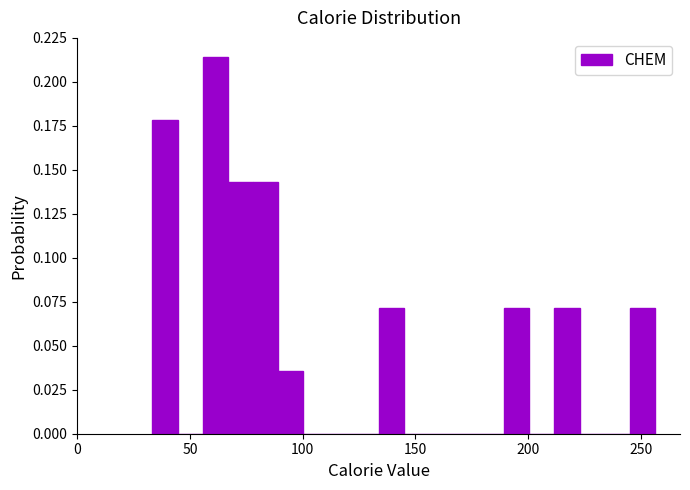

Around what value on the x-axis is the tallest bar? Give the approximate position of its centre, as read against the axis.

60